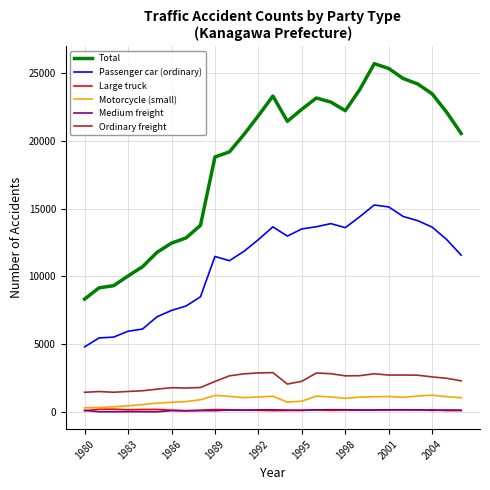

What is the highest value of the Total series?

25712